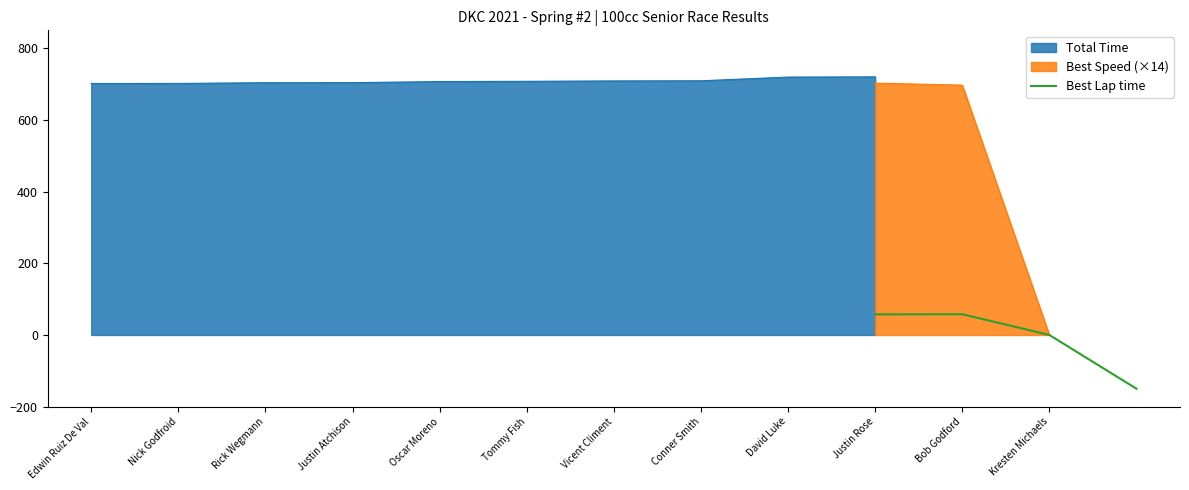

Does the chart have visible grid lines?

No